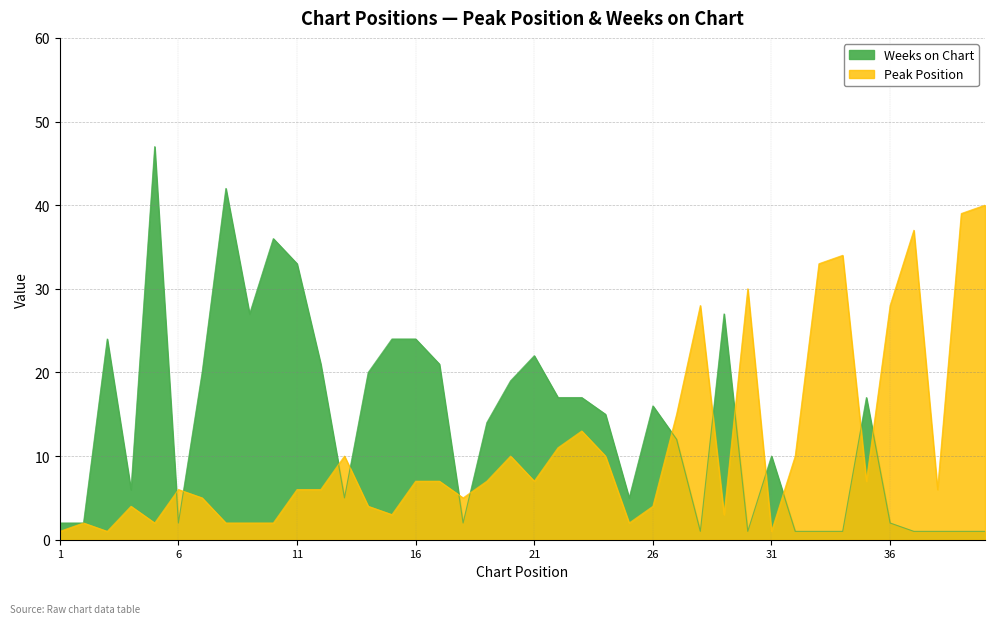

How many values in the Weeks on Chart series exceed 15?

19